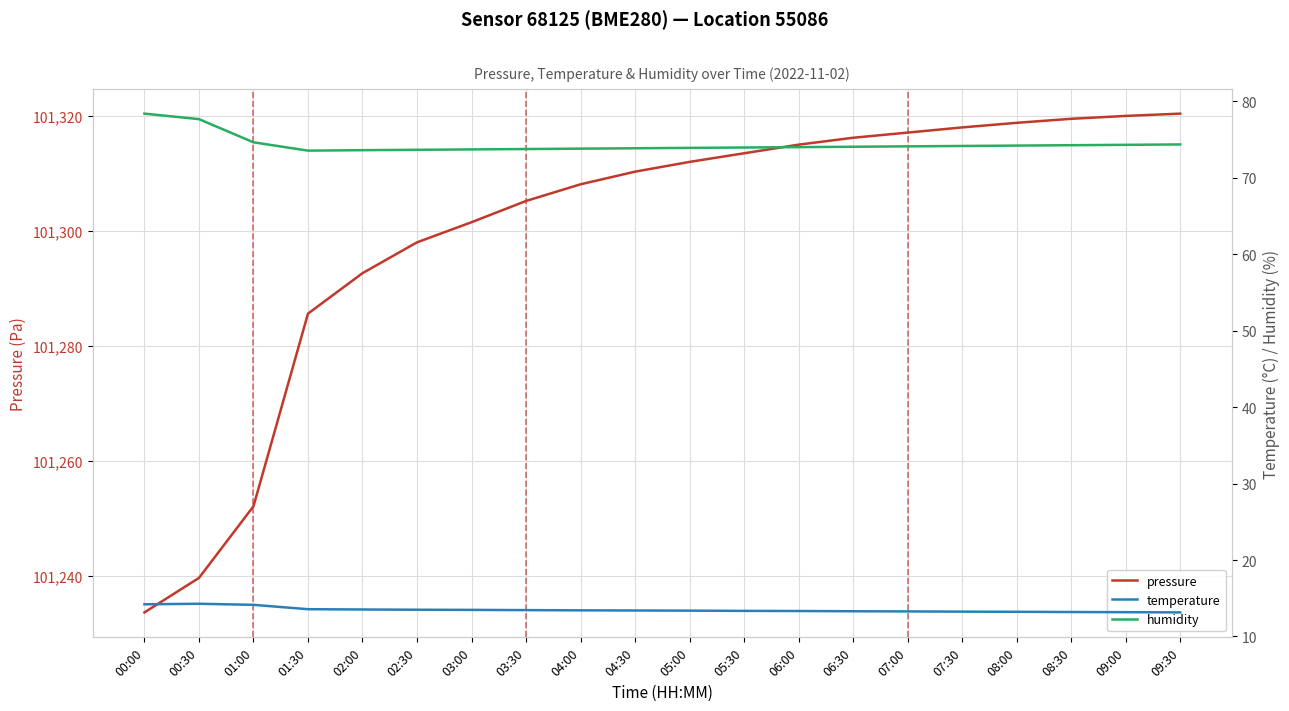

At which label is humidity closest to 75?

01:00